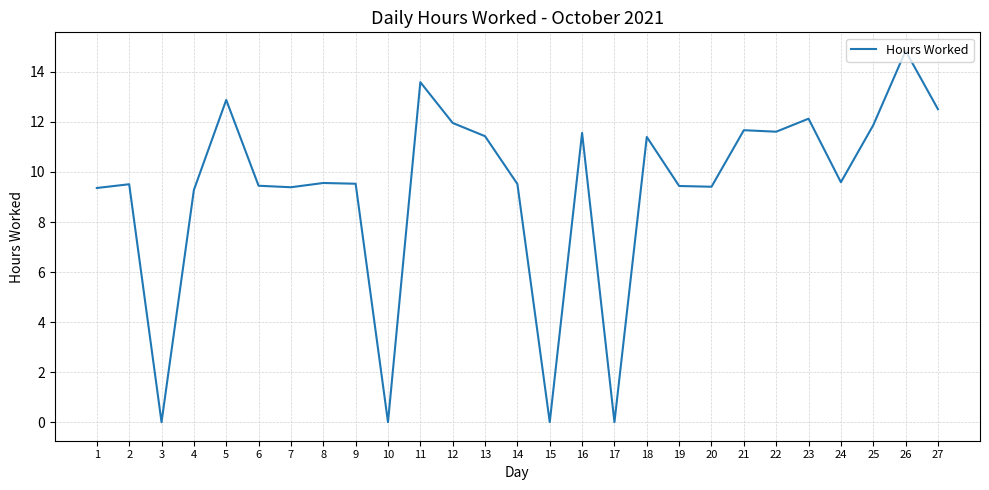

Which label corresponds to the largest value in the chart?

26